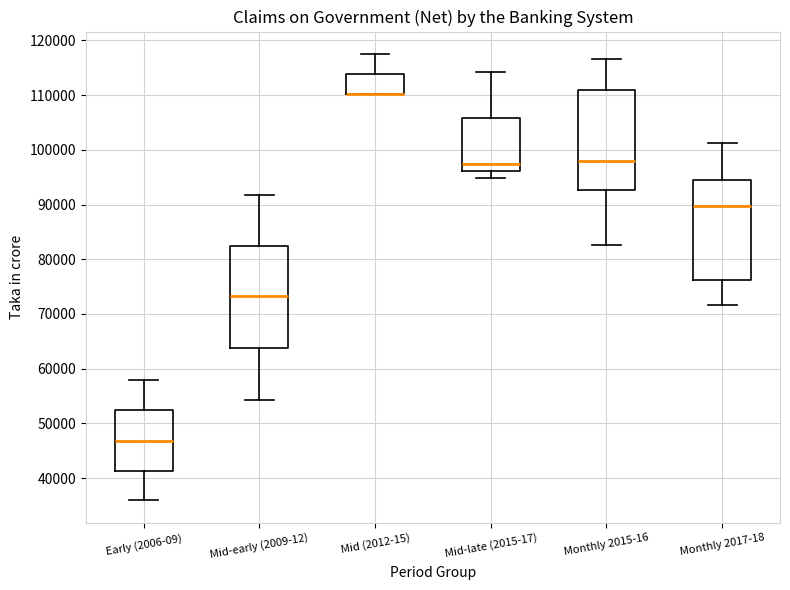

Reading left to right, transcribe this box plot: for each box, give where its median line is, the range the box spans, and where its two whiskers end, as read against the y-axis. The values are not printed on the chart, so give them approximately, as read against the axis.

Early (2006-09): median 47000, box 41000 to 52000, whiskers 36000 to 58000
Mid-early (2009-12): median 73000, box 64000 to 82000, whiskers 54000 to 92000
Mid (2012-15): median 110000 (drawn on the box's lower edge), box 110000 to 114000, whiskers 110000 to 118000
Mid-late (2015-17): median 97000, box 96000 to 106000, whiskers 95000 to 114000
Monthly 2015-16: median 98000, box 93000 to 111000, whiskers 83000 to 117000
Monthly 2017-18: median 90000, box 76000 to 95000, whiskers 72000 to 101000